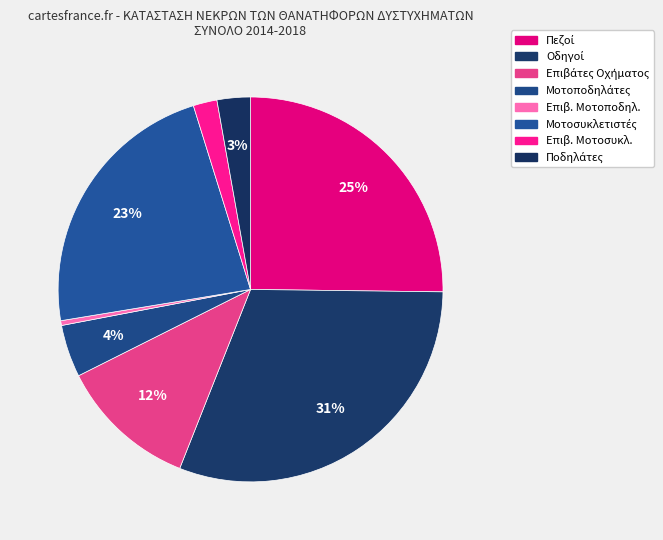

Do Επιβ. Μοτοποδηλ. and Ποδηλάτες together represent more than half of the pie?

No